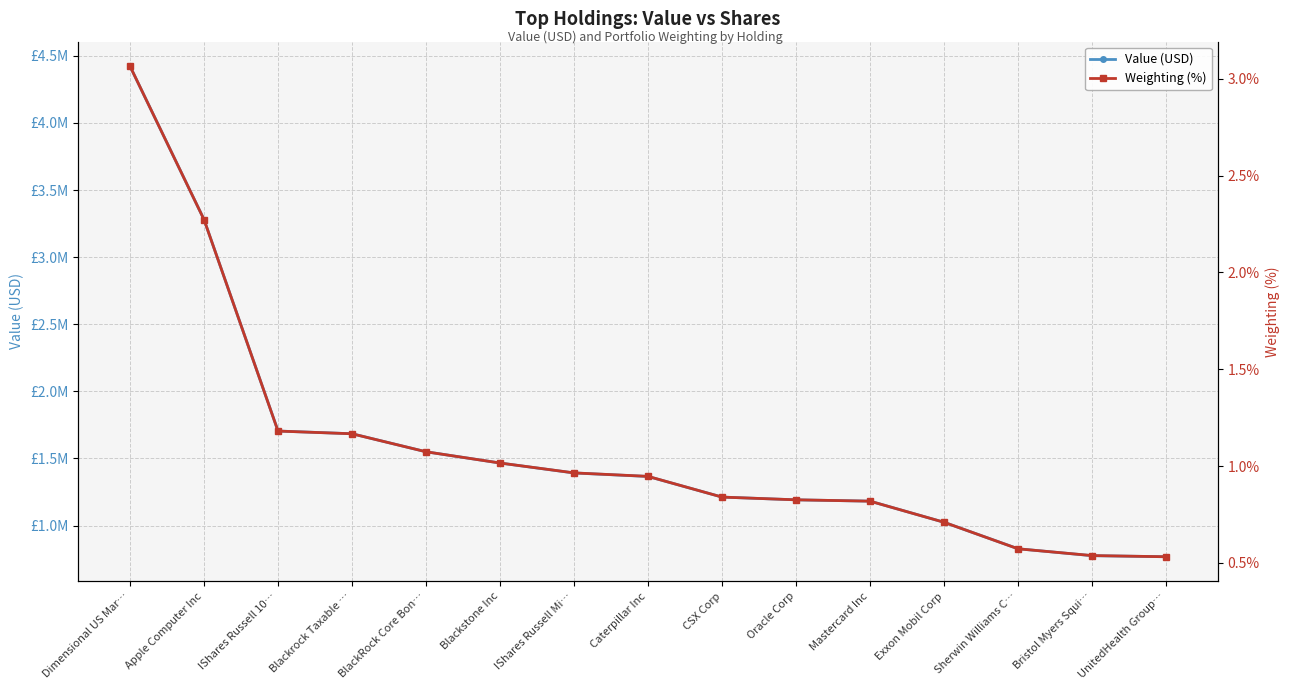

What is the difference between the highest and lowest values at BlackRock Core Bon…?

1550118.9